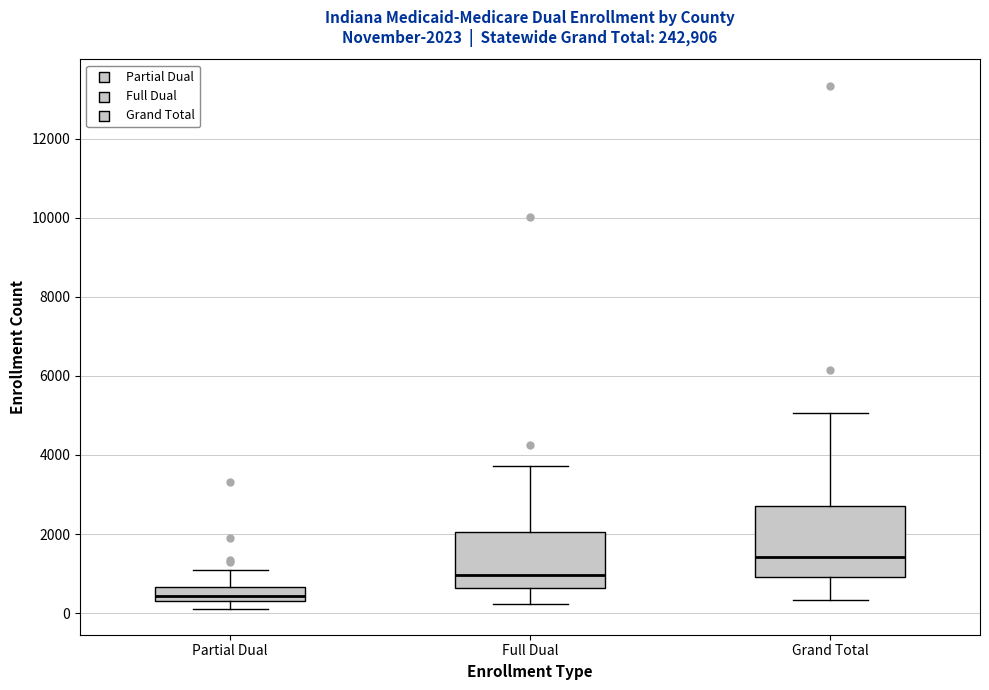

Which box is the tallest, from its lower edge to its upper edge?

Grand Total